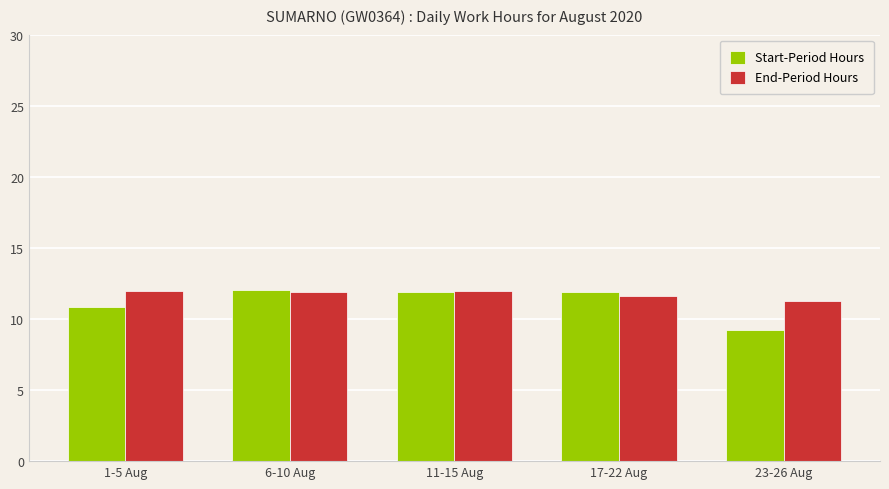

What is the difference between the maximum and minimum values in the Start-Period Hours series?

2.8